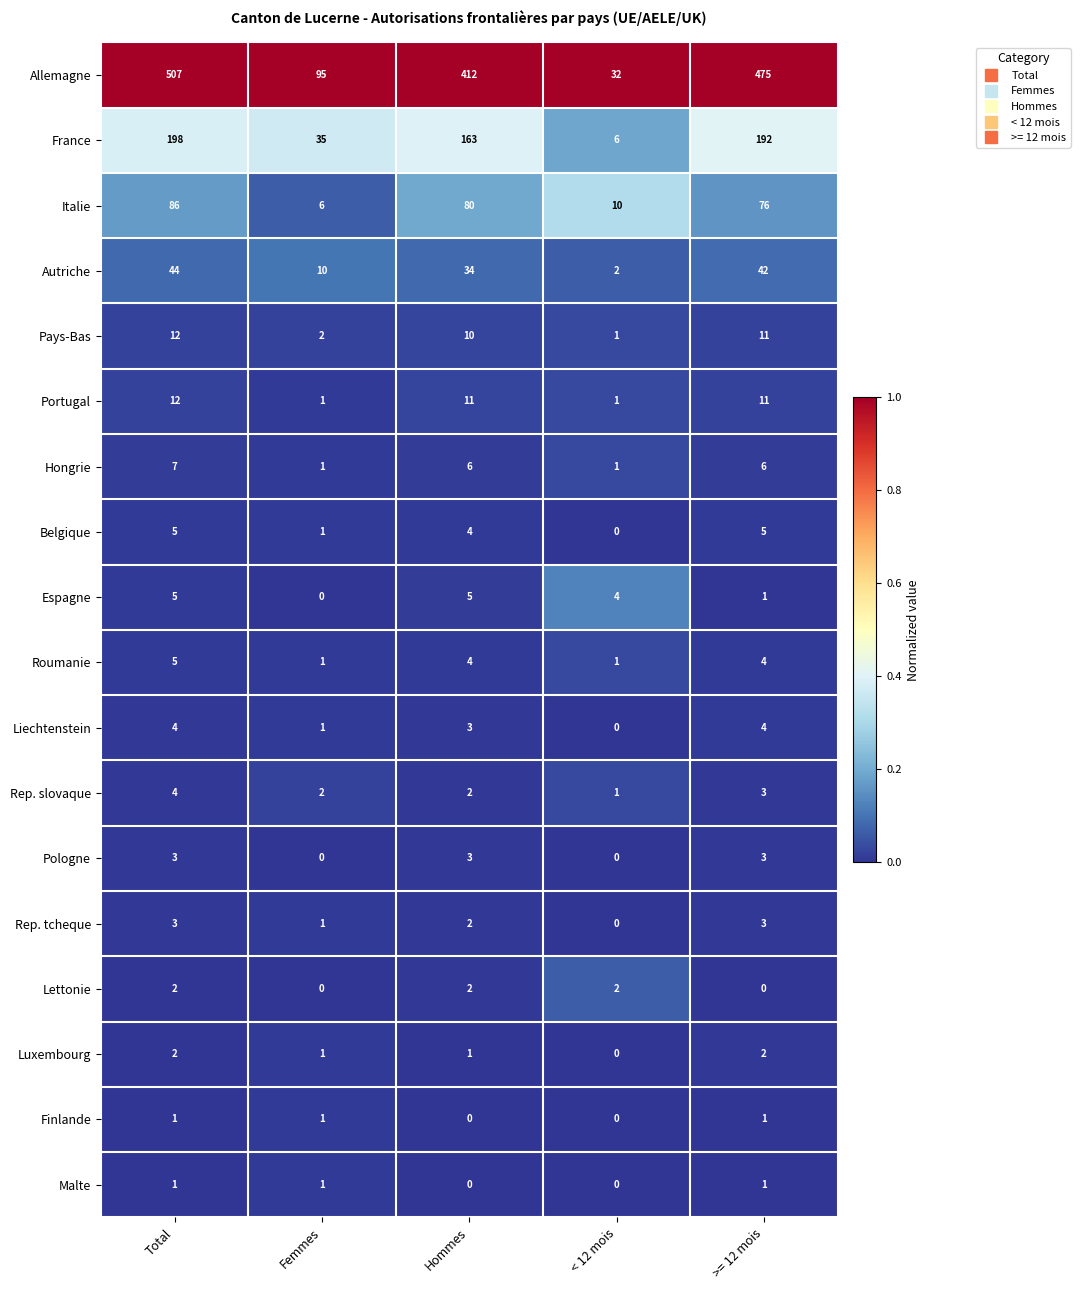

At which category is the sum across all series the highest?

Total